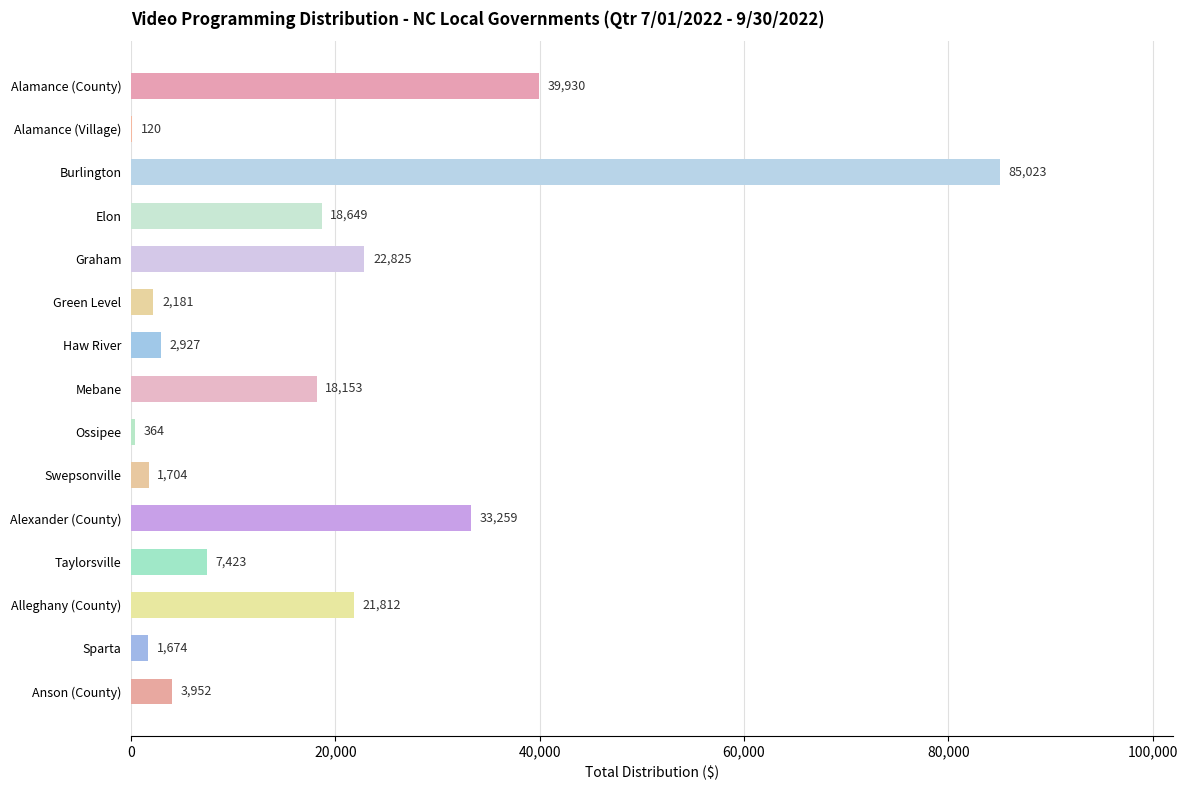

What is the sum of the values at Anson (County) and Graham?

26777.0